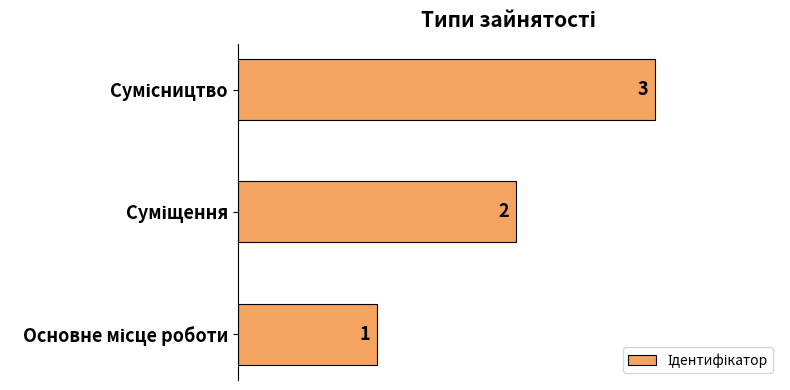

How many bars are there in total?

3